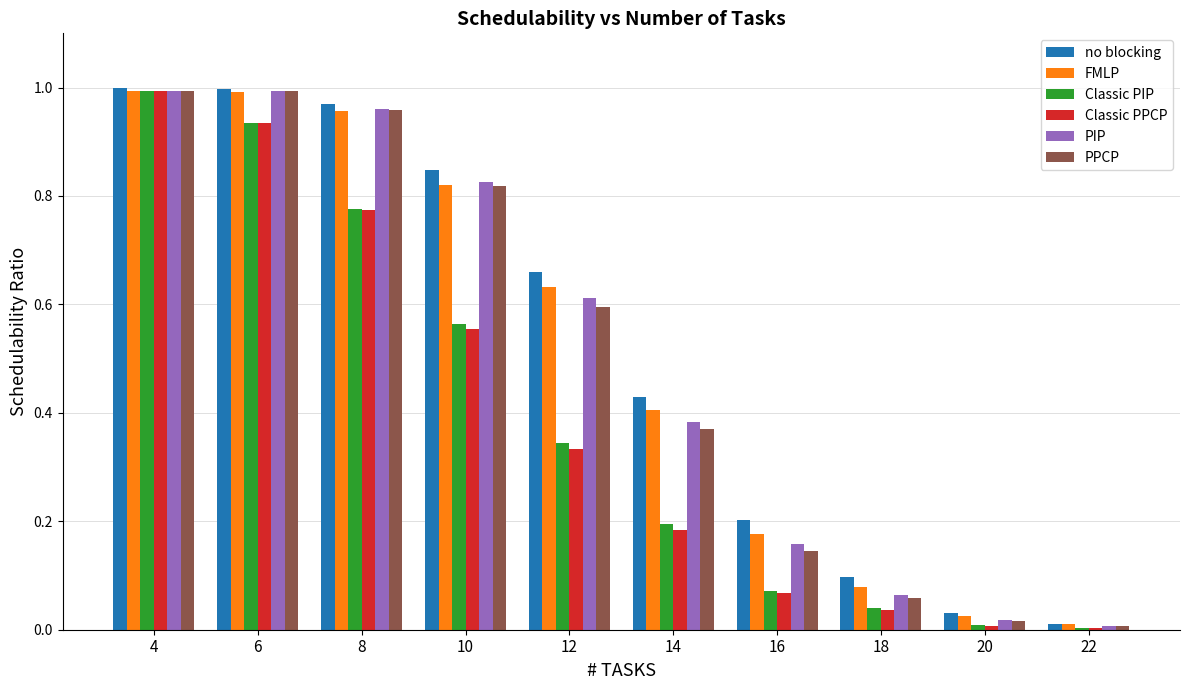

Between 16 and 18, which series saw the biggest shift?

no blocking